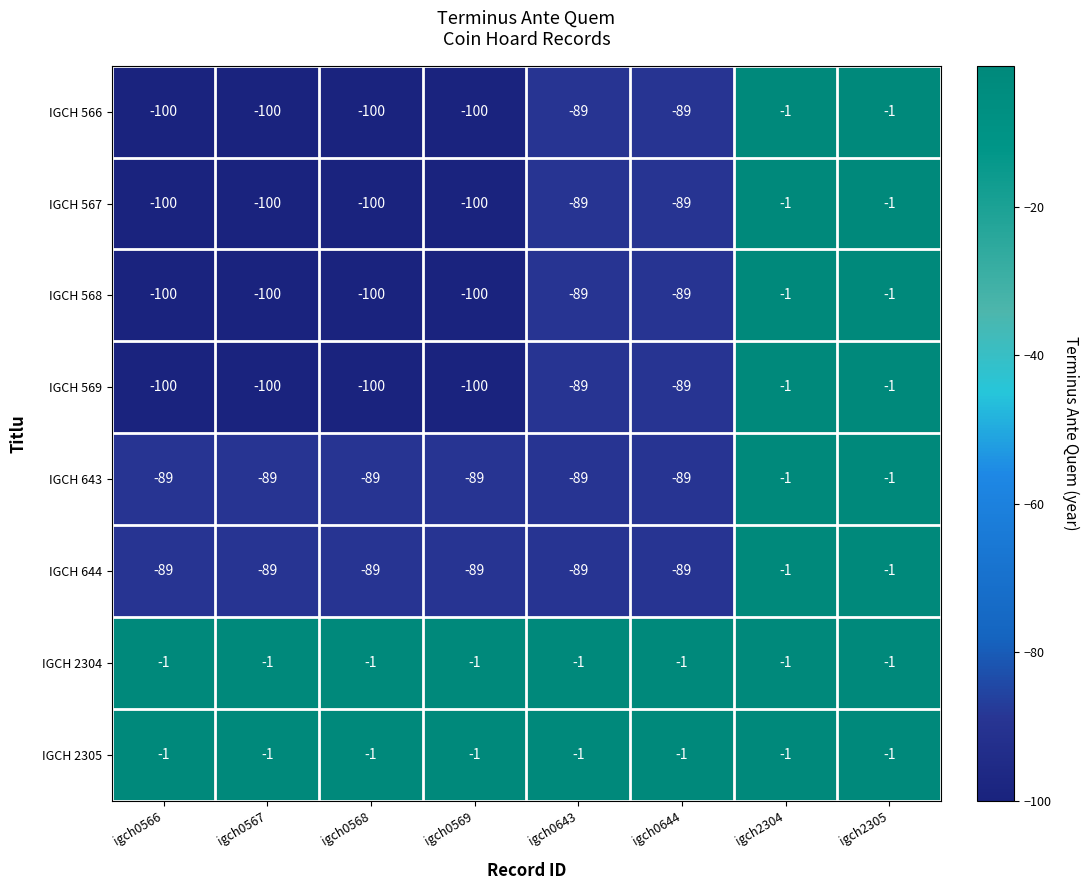

True or false: IGCH 643 has a value of -1 at igch2304.

True